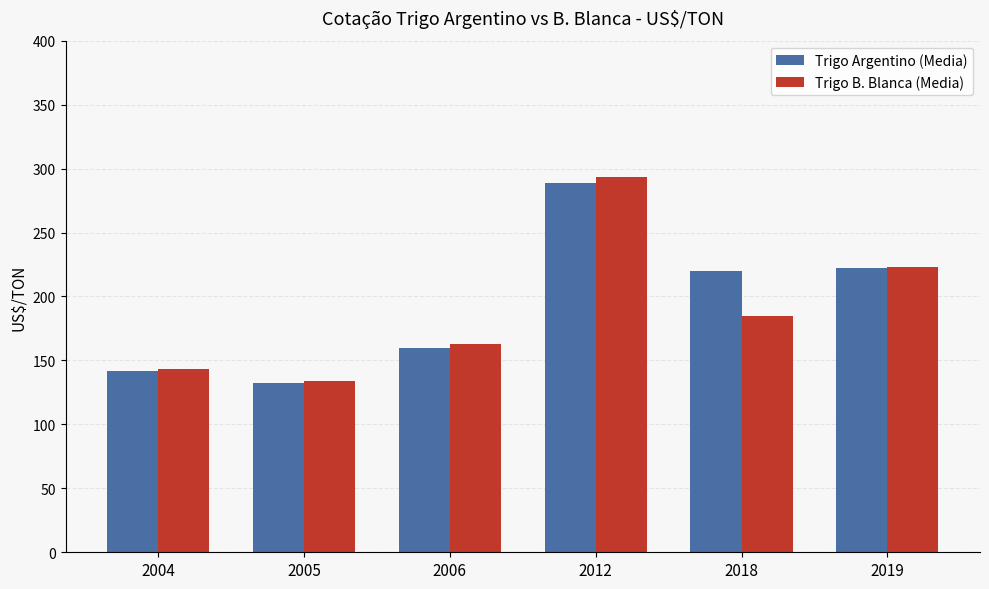

Rank the series by their maximum value, from highest to lowest.

Trigo B. Blanca (Media), Trigo Argentino (Media)